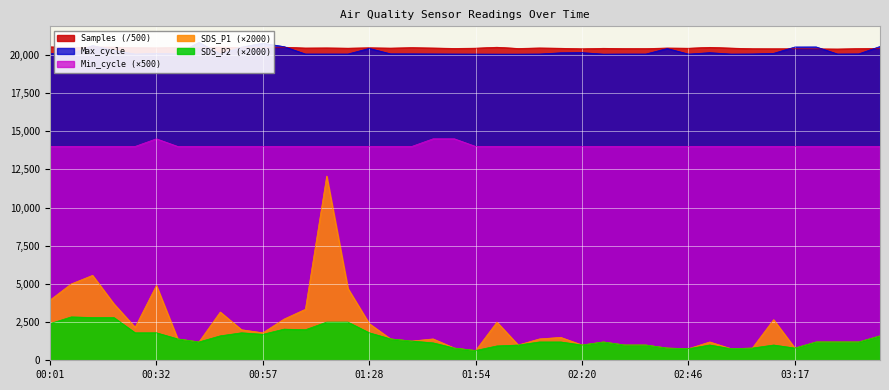

Reading left to right, list all the values displayed in this chart.

Samples: 20521.3	20463.0	20509.4	20501.8	20466.5	20452.3	20481.0	20473.2	20503.9	20466.7	20482.3	20497.3	20442.8	20451.0	20432.1	20460.1	20437.3	20468.6	20443.9	20417.2	20433.5	20494.7	20414.6	20447.3	20427.6	20392.2	20425.1	20407.4	20406.6	20443.4	20429.9	20488.2	20438.5	20397.7	20394.5	20395.0	20389.1	20378.2	20405.6	20418.5
Max_cycle: 20075.0	20066.0	20605.0	20289.0	20047.0	20098.0	20055.0	20821.0	20047.0	20504.0	20756.0	20534.0	20051.0	20051.0	20051.0	20419.0	20062.0	20061.0	20055.0	20049.0	20046.0	20043.0	20043.0	20050.0	20130.0	20142.0	20043.0	20050.0	20050.0	20411.0	20045.0	20138.0	20047.0	20055.0	20093.0	20511.0	20515.0	20051.0	20059.0	20545.0
Min_cycle: 14000.0	14000.0	14000.0	14000.0	14000.0	14500.0	14000.0	14000.0	14000.0	14000.0	14000.0	14000.0	14000.0	14000.0	14000.0	14000.0	14000.0	14000.0	14500.0	14500.0	14000.0	14000.0	14000.0	14000.0	14000.0	14000.0	14000.0	14000.0	14000.0	14000.0	14000.0	14000.0	14000.0	14000.0	14000.0	14000.0	14000.0	14000.0	14000.0	14000.0
SDS_P1: 3940.0	5000.0	5560.0	3700.0	2160.0	4900.0	1400.0	1200.0	3160.0	2000.0	1800.0	2700.0	3340.0	12060.0	4700.0	2400.0	1400.0	1260.0	1400.0	800.0	640.0	2500.0	1000.0	1400.0	1500.0	1000.0	1200.0	1000.0	1000.0	800.0	760.0	1200.0	760.0	800.0	2660.0	800.0	1200.0	1200.0	1200.0	1600.0
SDS_P2: 2400.0	2840.0	2800.0	2800.0	1800.0	1800.0	1400.0	1200.0	1600.0	1800.0	1700.0	2040.0	2000.0	2500.0	2500.0	1800.0	1400.0	1260.0	1140.0	800.0	640.0	940.0	1000.0	1200.0	1200.0	1000.0	1200.0	1000.0	1000.0	800.0	760.0	1000.0	760.0	800.0	1000.0	800.0	1200.0	1200.0	1200.0	1600.0